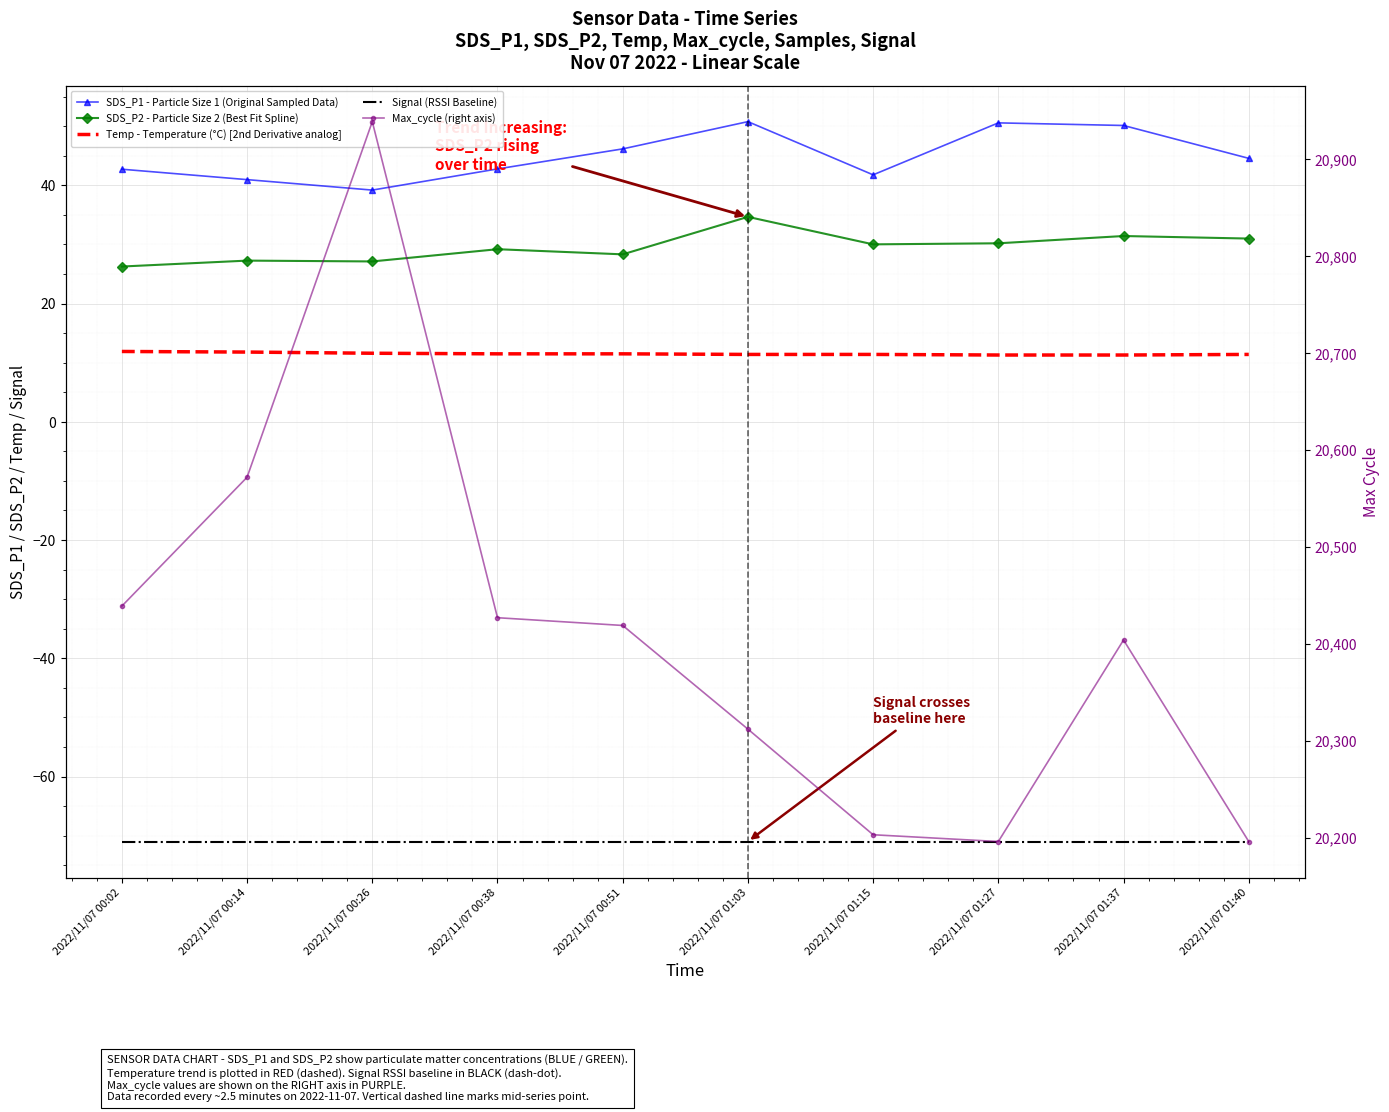

What is the label of the 5th point from the left?

2022/11/07 00:51